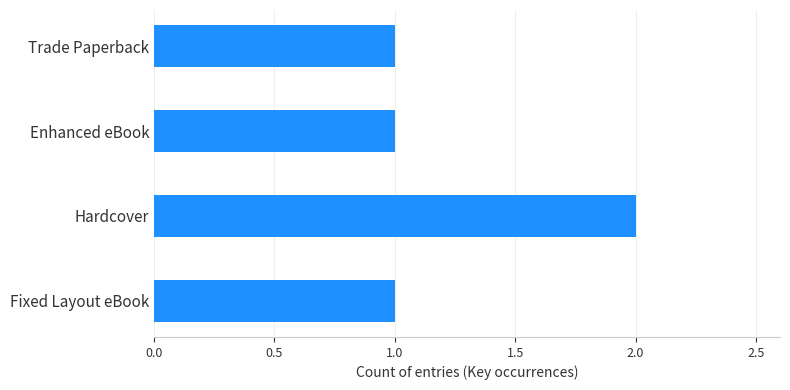

The chart shows a value of 1 at Hardcover. True or false?

False